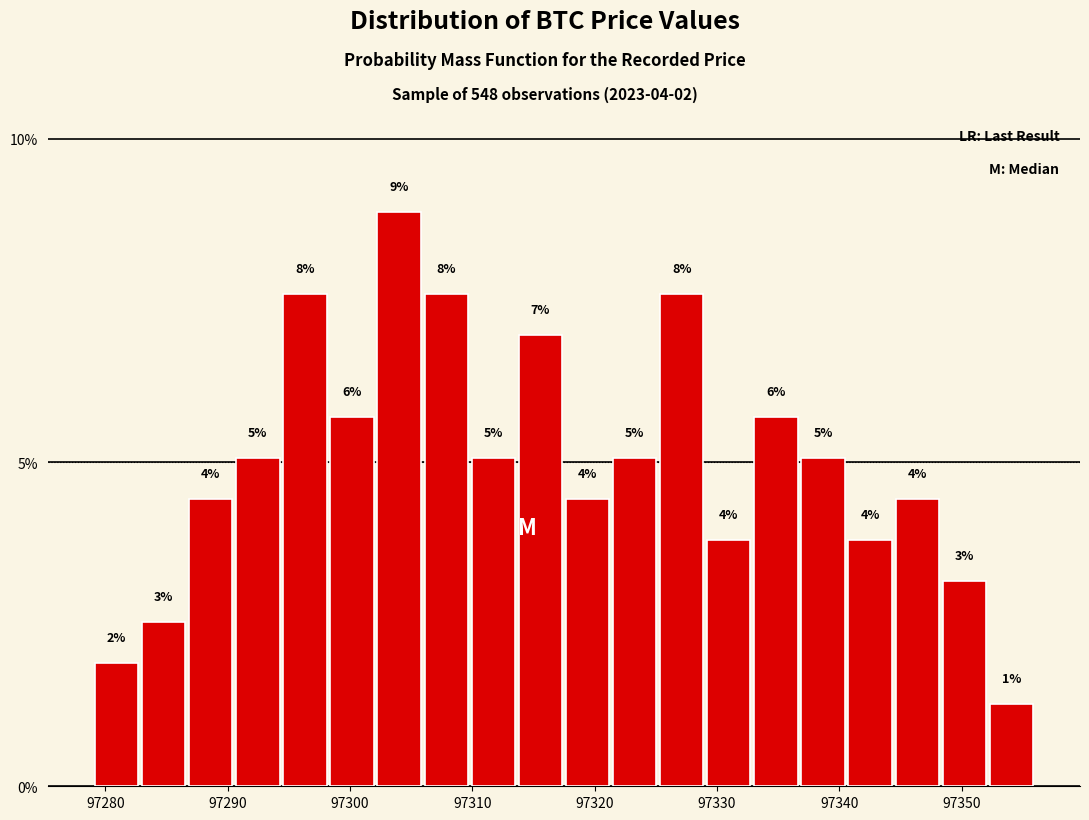

Read against the x-axis, roughly where is the centre of the tallest bar?

97304